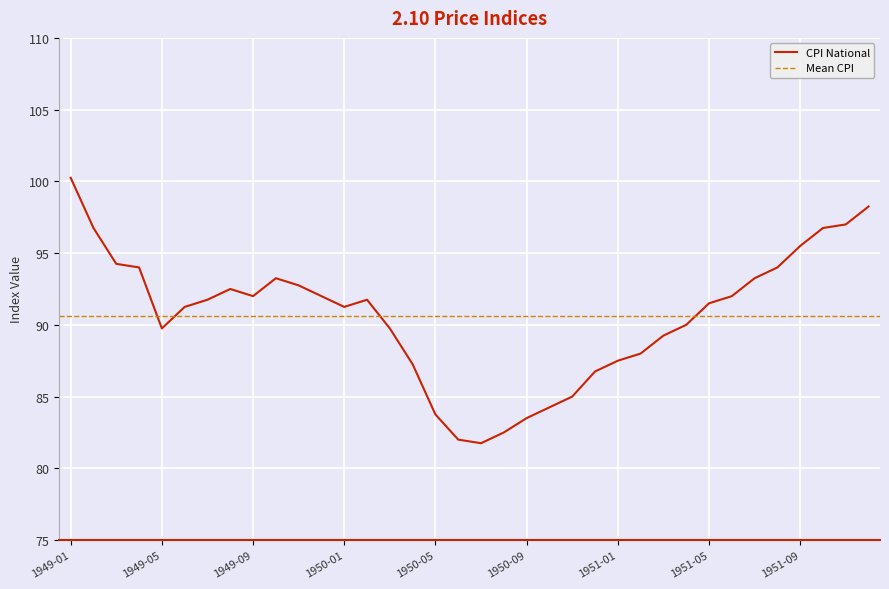

What is the sum of all values?

3263.0